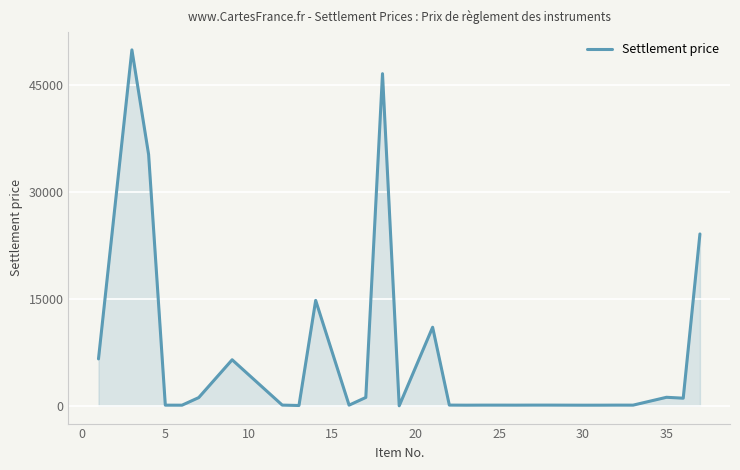

What is the difference between the maximum and minimum values?

49902.0